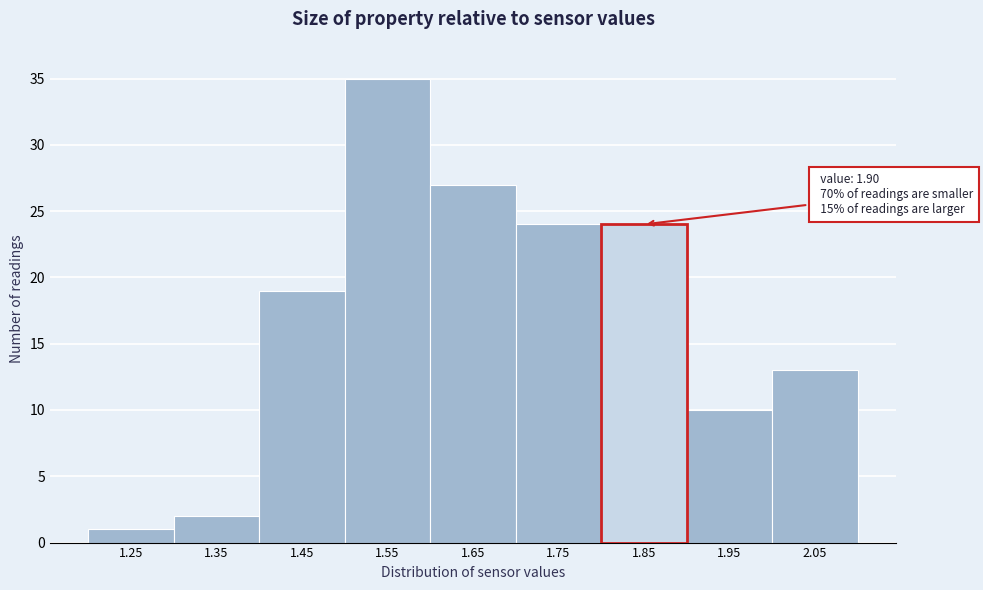

Reading left to right, list all the values displayed in this chart.

1	2	19	35	27	24	24	10	13